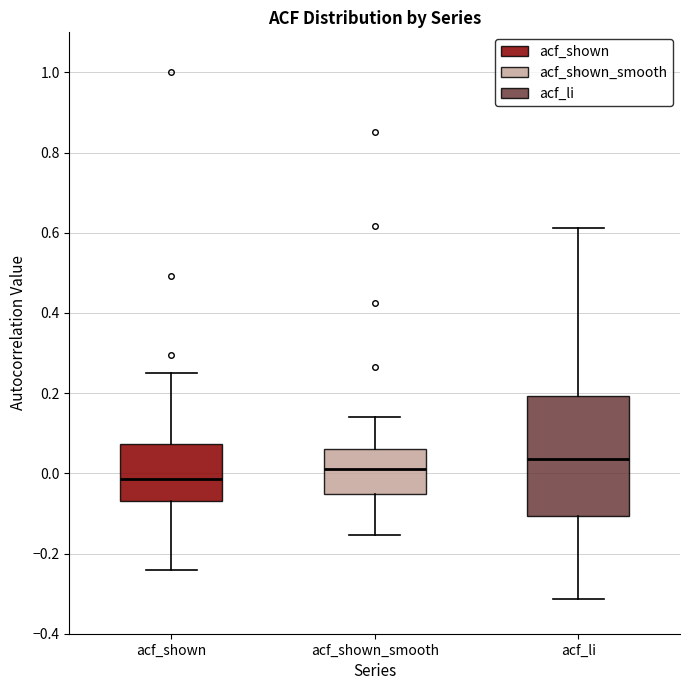

Reading left to right, read every box against the y-axis: the position of its median line, the range the box covers, and the ends of its whiskers. The values are not printed on the chart, so give them approximately, as read against the axis.

acf_shown: median -0.02, box -0.06 to 0.08, whiskers -0.24 to 0.26
acf_shown_smooth: median 0.02, box -0.06 to 0.06, whiskers -0.16 to 0.14
acf_li: median 0.04, box -0.10 to 0.20, whiskers -0.32 to 0.62